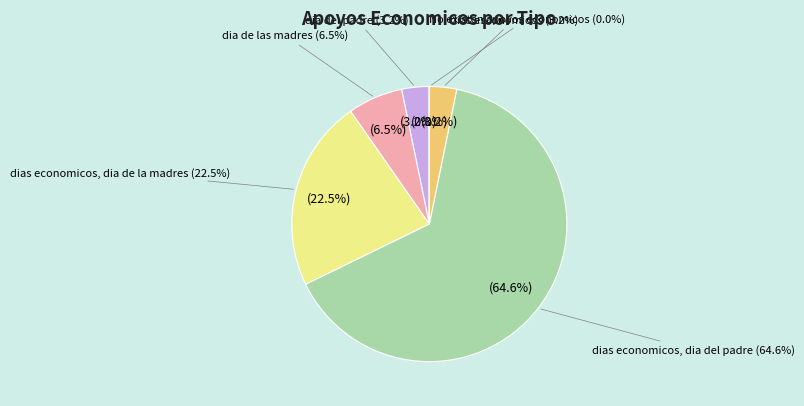

To the nearest percent, what is the average slice percentage?

17%